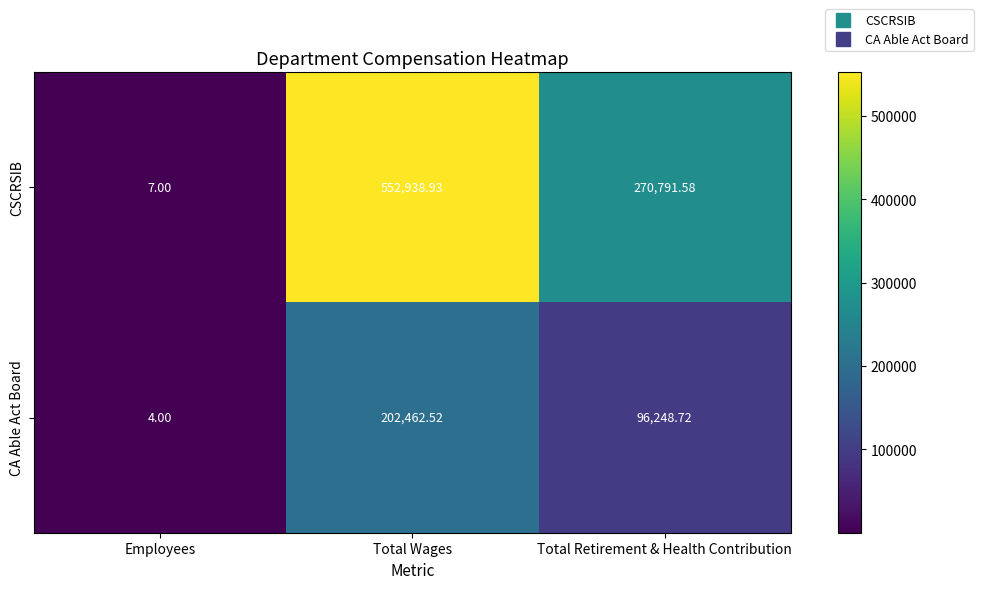

How many data points in CSCRSIB are above 270791?

2